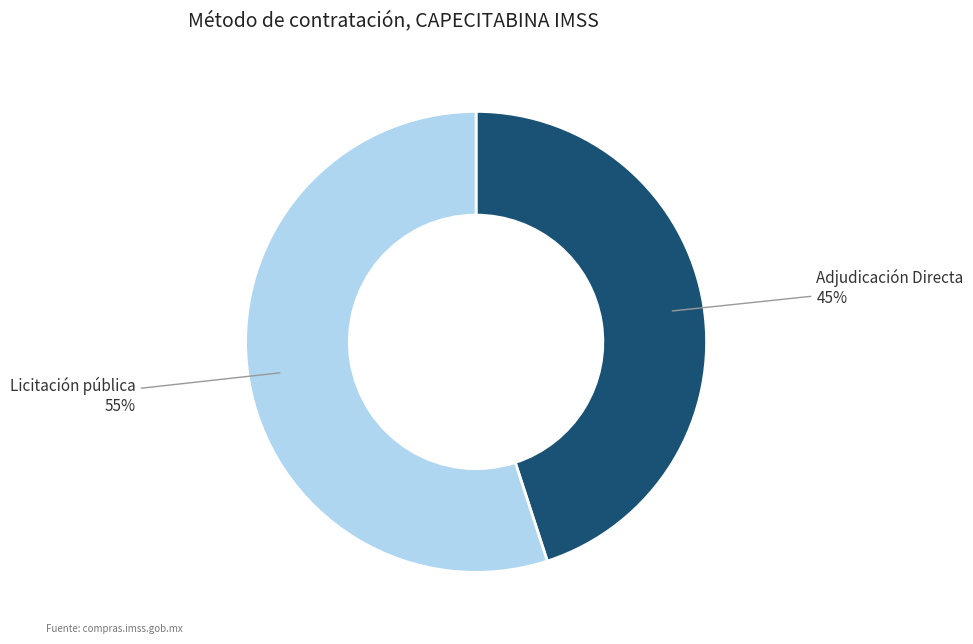

To the nearest percent, what is the difference between the Adjudicación Directa and Licitación pública slice percentages?

10%